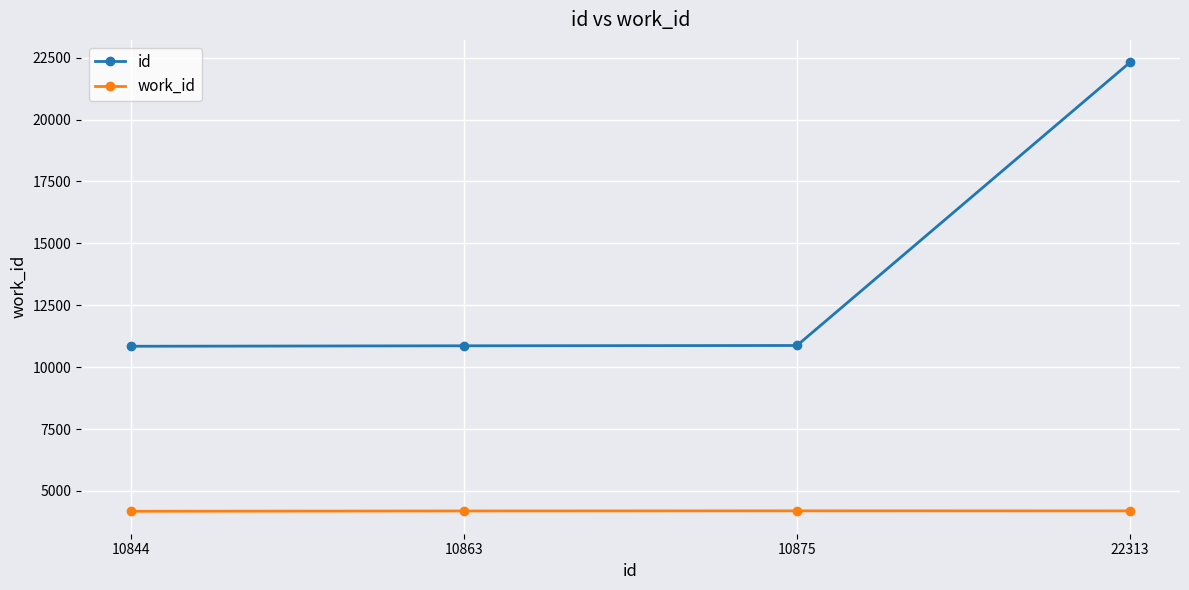

Which series has the widest spread of values?

id